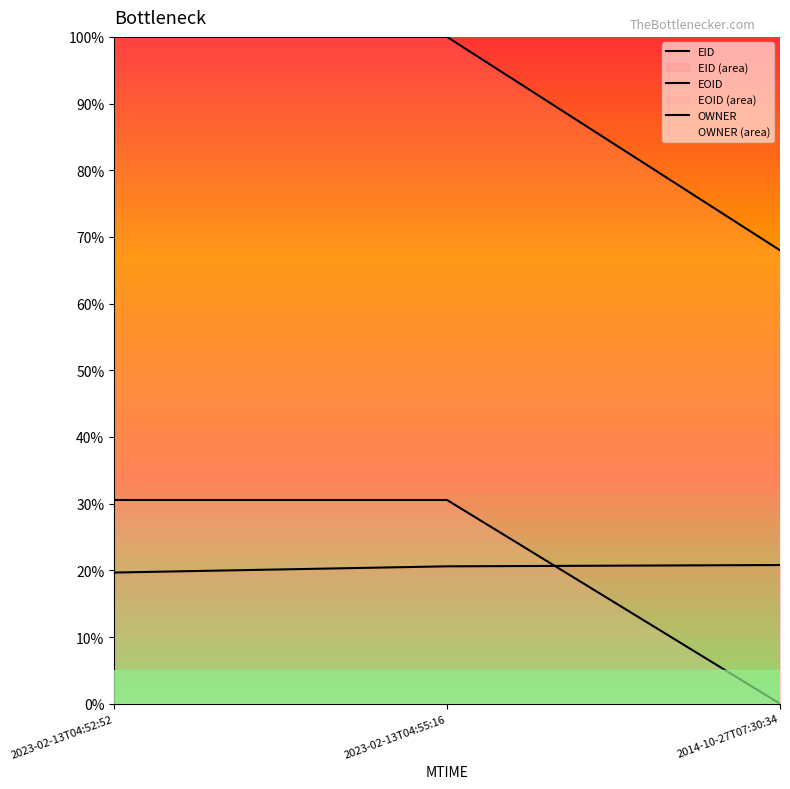

What is the difference between the maximum and minimum values in the EID series?

1.1